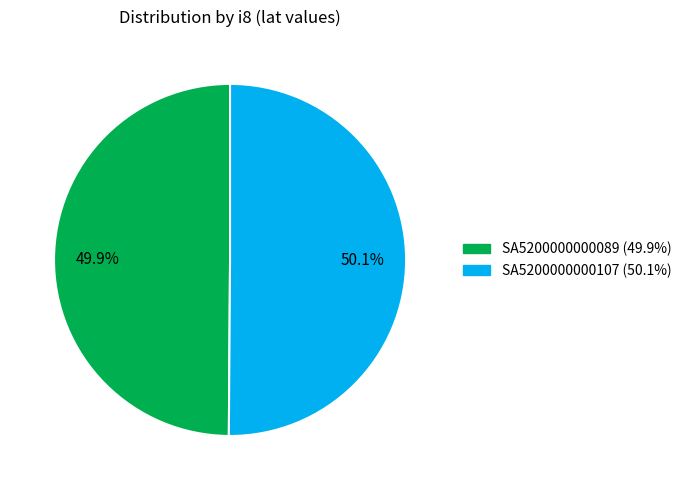

Approximately how many times larger is the value at SA5200000000089 compared to SA5200000000107?

1.0